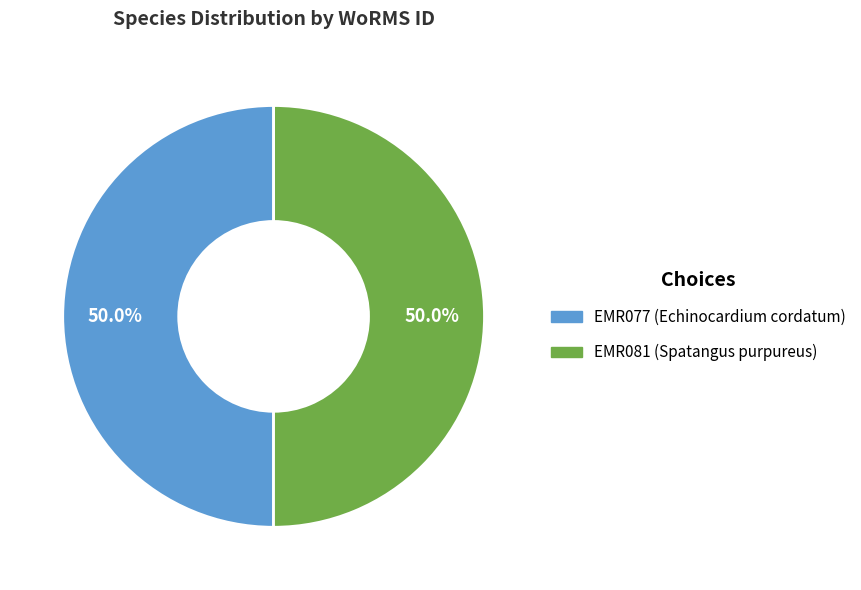

What is the total percentage of EMR077 (Echinocardium cordatum) and EMR081 (Spatangus purpureus)?

100.0%